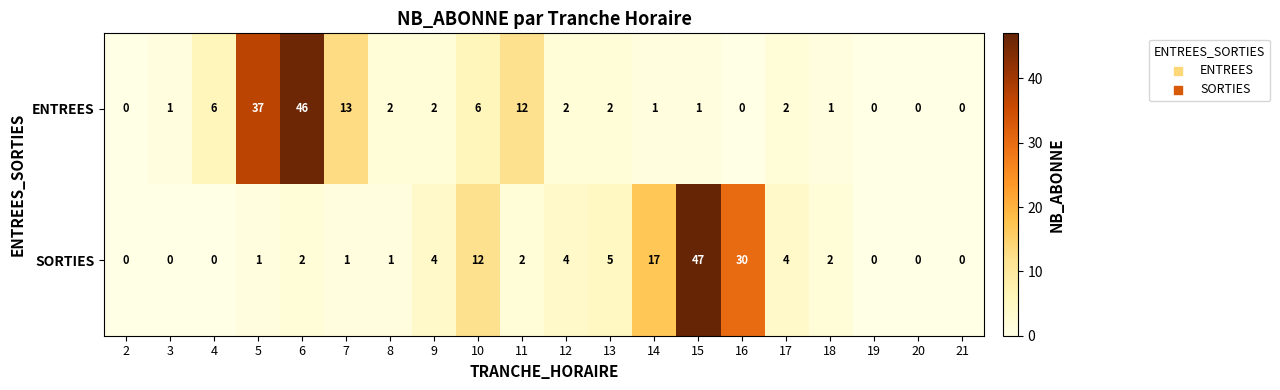

What is the difference between the SORTIES values at 13 and 19?

5